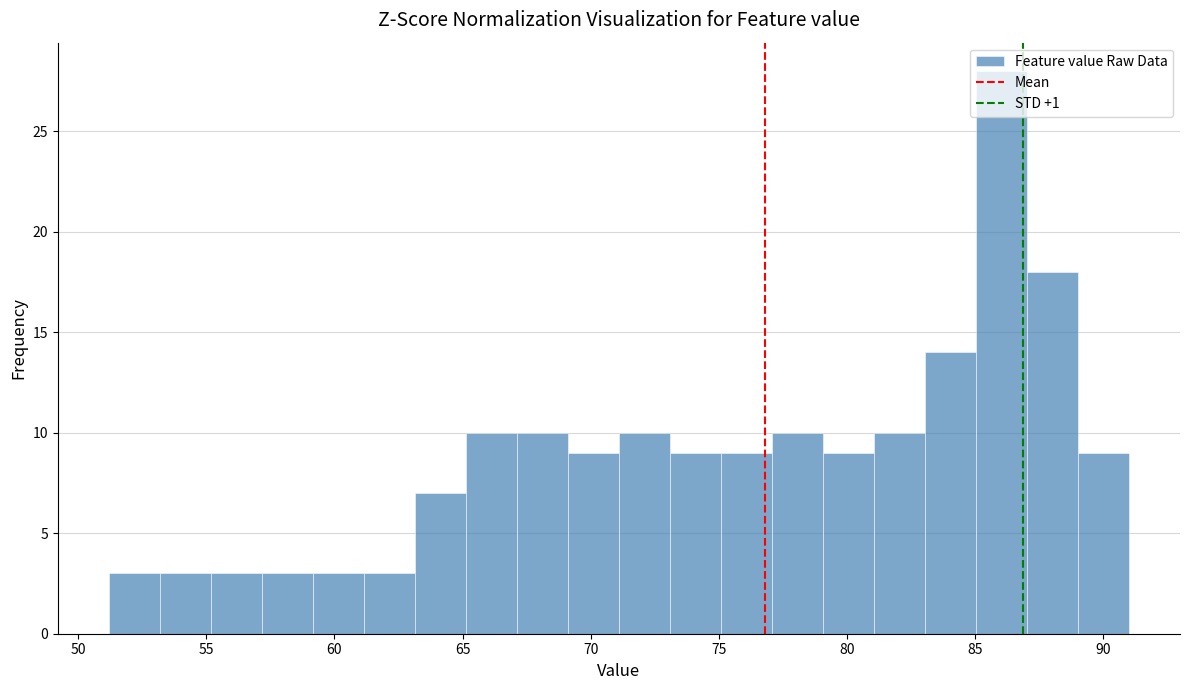

Around what value on the x-axis is the tallest bar? Give the approximate position of its centre, as read against the axis.

86.0